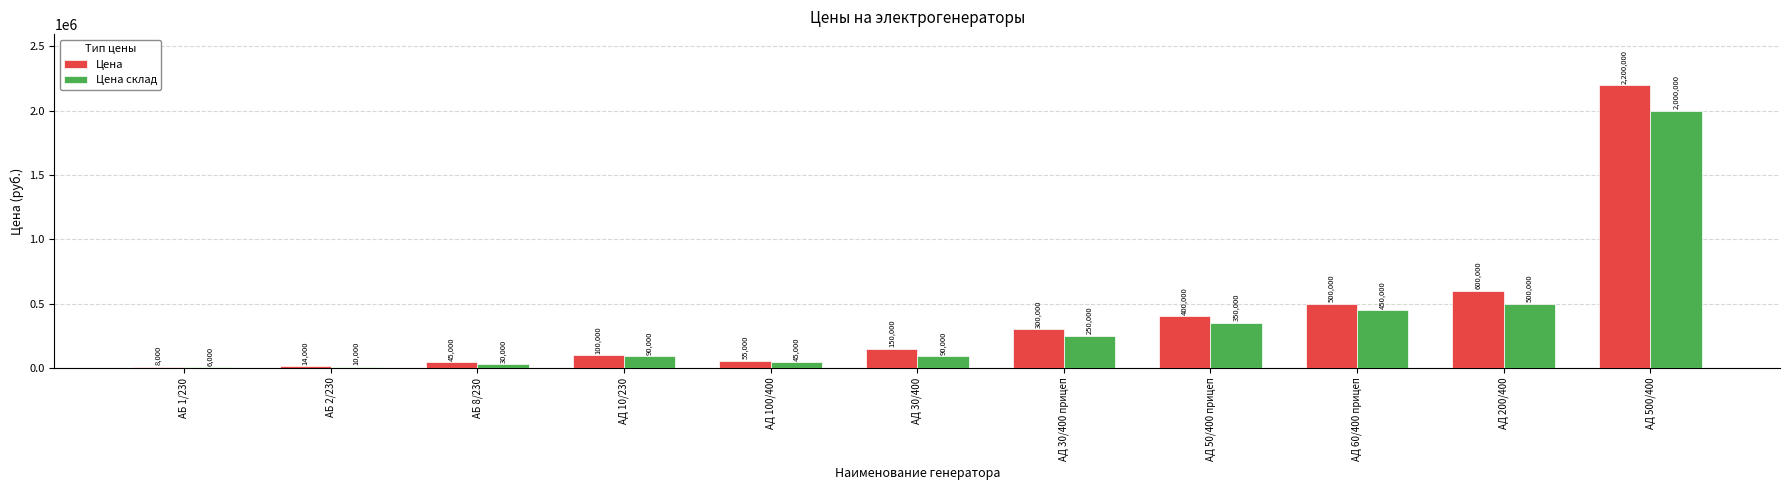

The value of Цена at АД 60/400 прицеп is 500000. True or false?

True